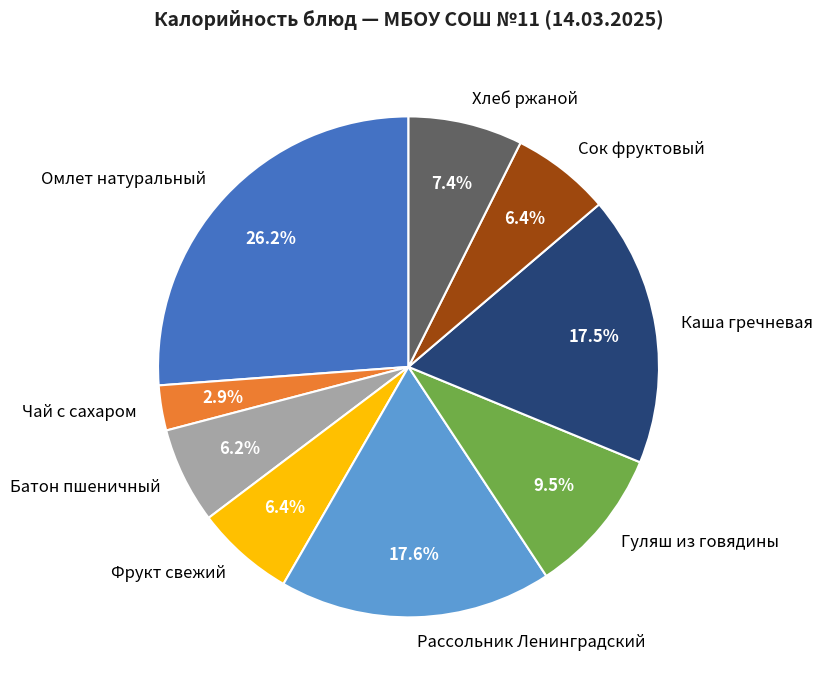

How many slices are in this pie chart?

9